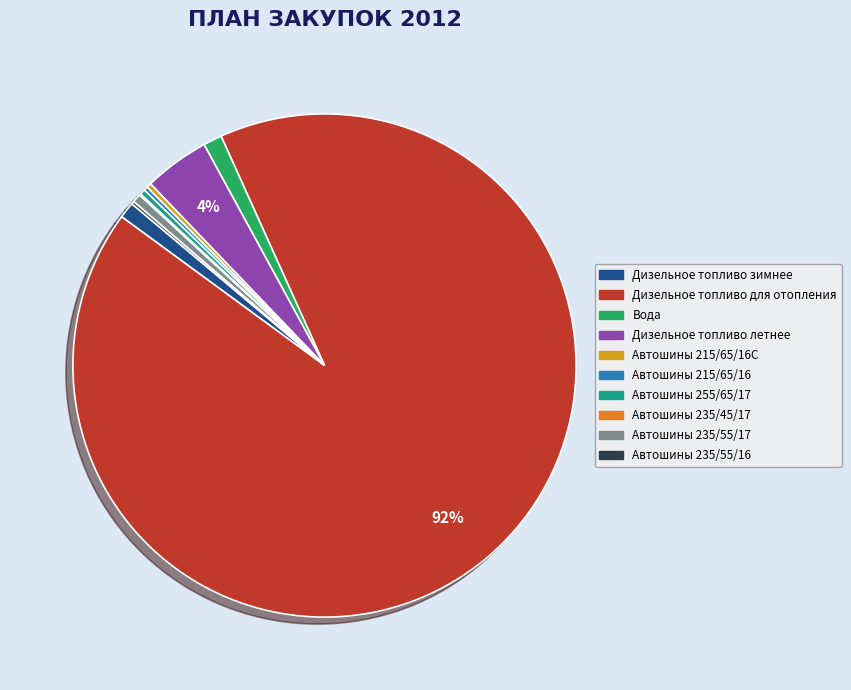

Does any single category account for the majority?

Yes